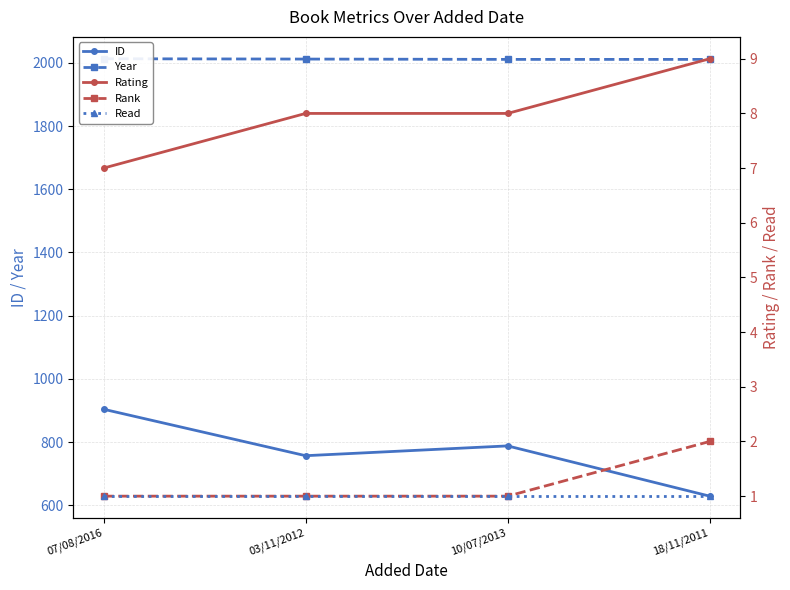

The value of Year at 10/07/2013 is 3033. True or false?

False